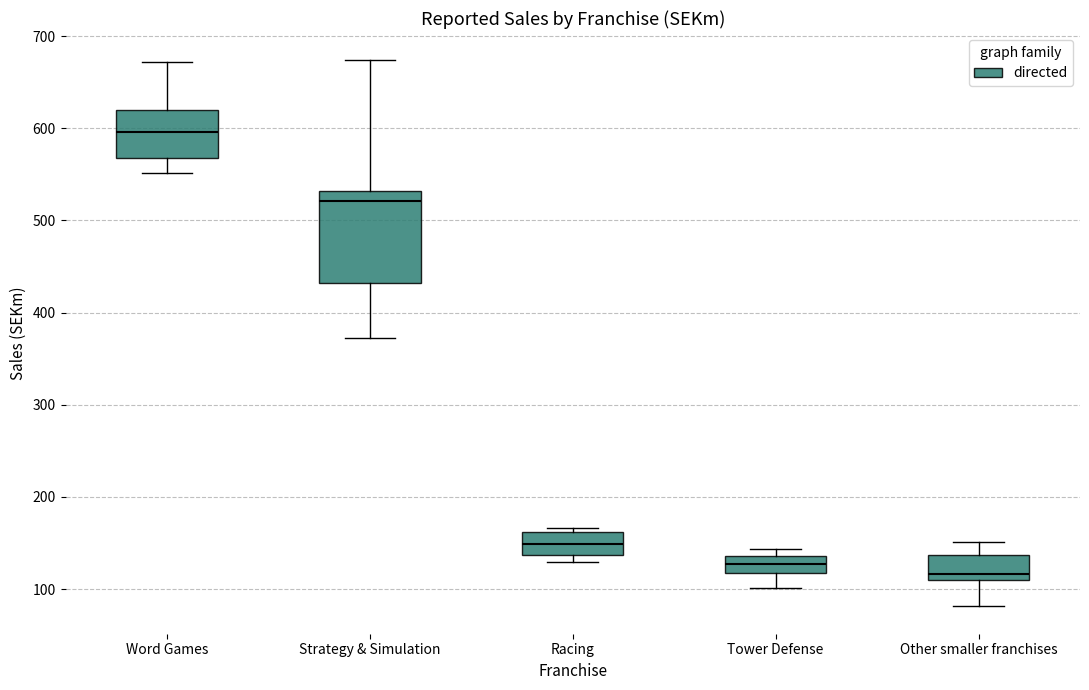

Reading left to right, transcribe this box plot: for each box, give where its median line is, the range the box spans, and where its two whiskers end, as read against the y-axis. The values are not printed on the chart, so give them approximately, as read against the axis.

Word Games: median 600, box 570 to 620, whiskers 550 to 670
Strategy & Simulation: median 520, box 430 to 530, whiskers 370 to 670
Racing: median 150, box 140 to 160, whiskers 130 to 170
Tower Defense: median 130, box 120 to 140, whiskers 100 to 140 (just above the box's upper edge)
Other smaller franchises: median 120, box 110 to 140, whiskers 80 to 150